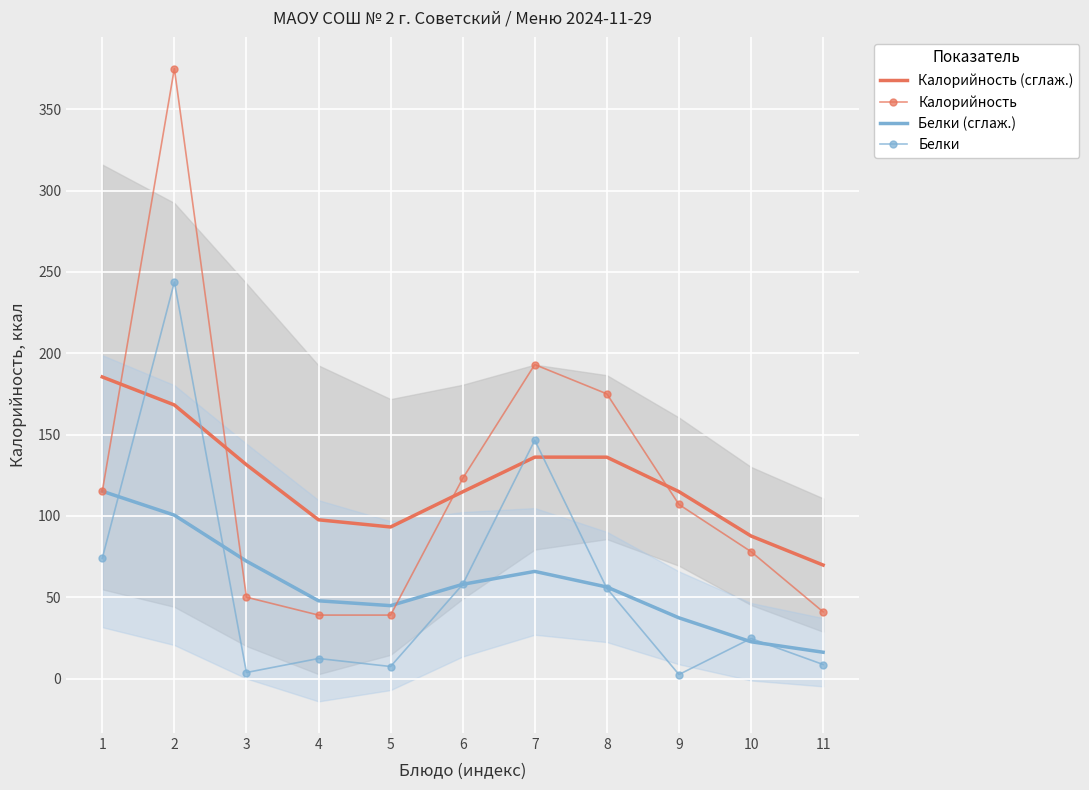

True or false: Калорийность and Белки cross at least once.

False